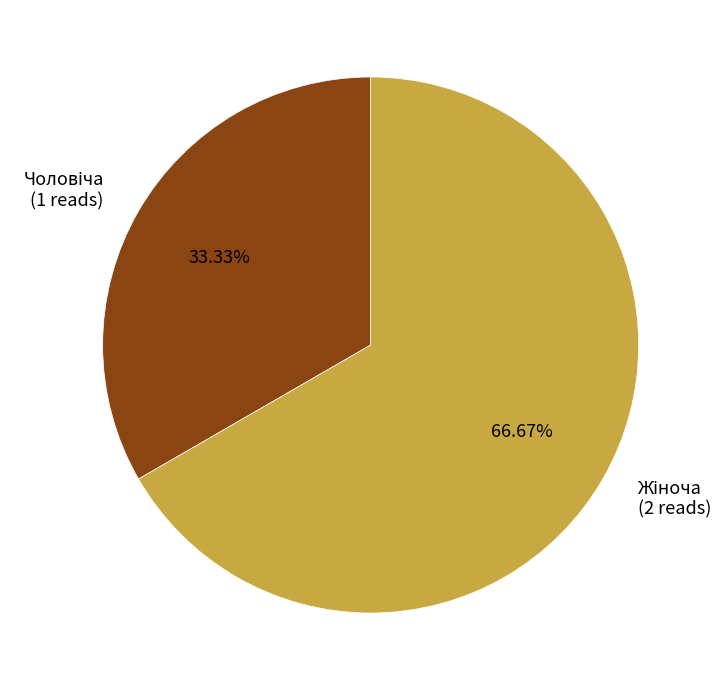

Is there a majority slice in this chart?

Yes